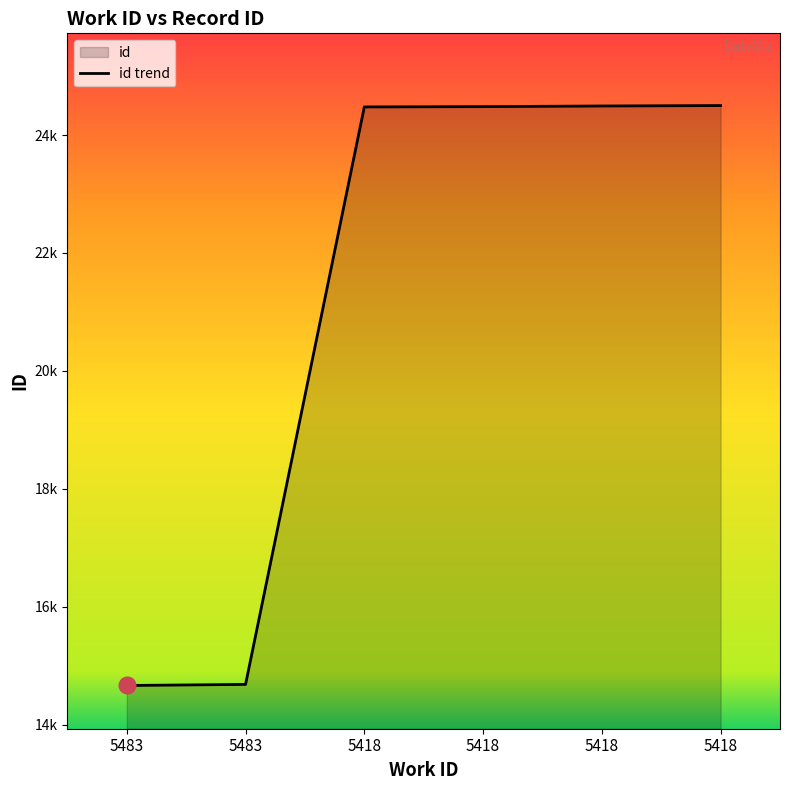

What is the ratio of the value at 5418 to the value at 5418?

1.0